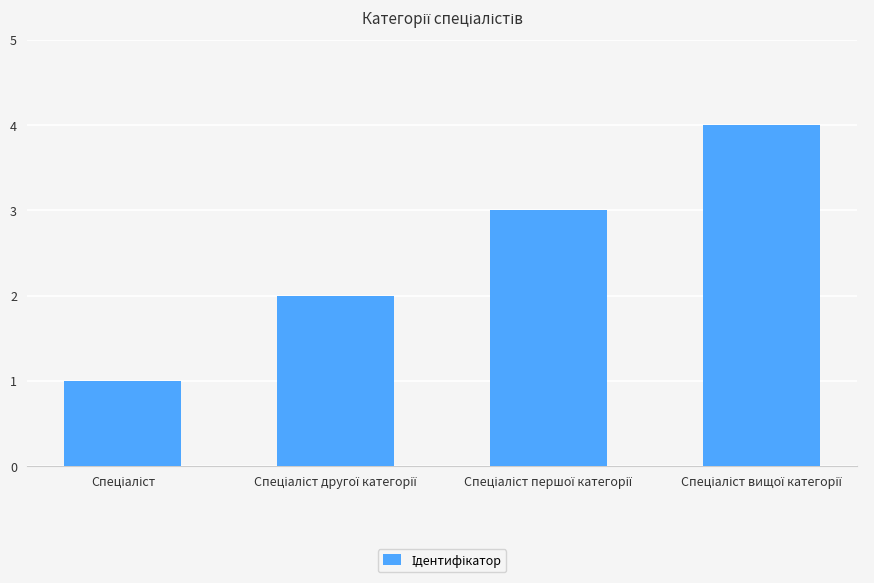

What is the minimum value shown in the chart?

1